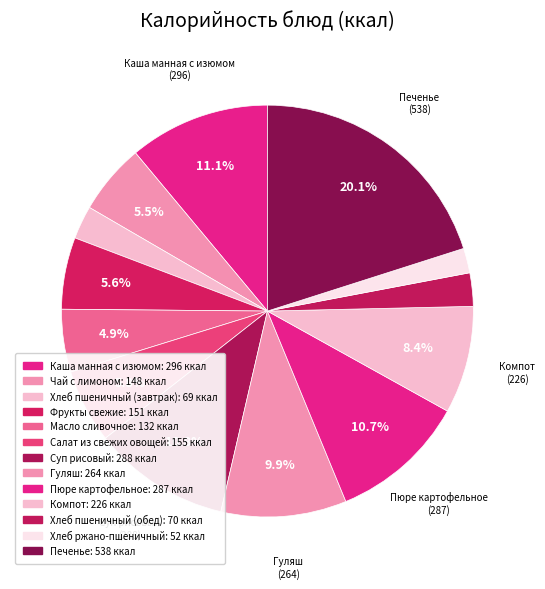

Which category has the biggest portion of the pie?

Печенье